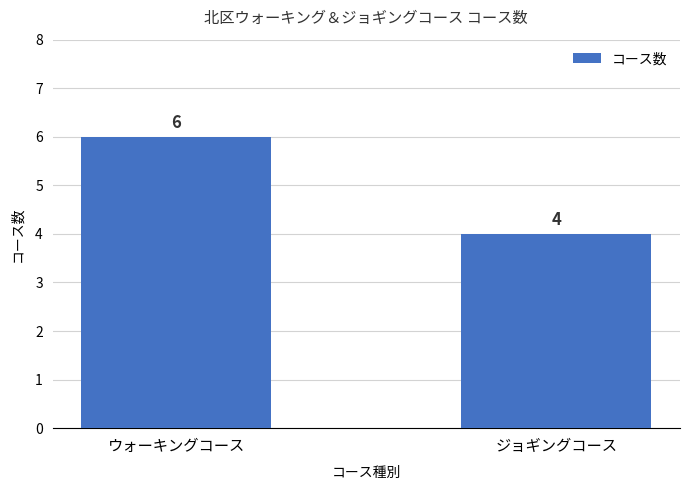

What is the difference between the values at ジョギングコース and ウォーキングコース?

2